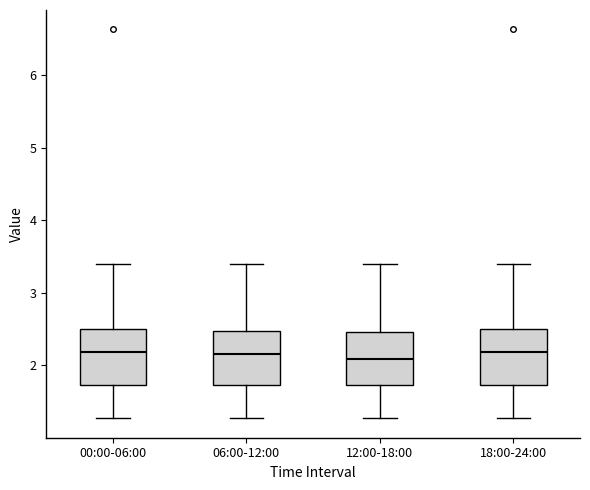

Reading left to right, read every box against the y-axis: the position of its median line, the range the box covers, and the ends of its whiskers. The values are not printed on the chart, so give them approximately, as read against the axis.

00:00-06:00: median 2.2, box 1.7 to 2.5, whiskers 1.3 to 3.4
06:00-12:00: median 2.2, box 1.7 to 2.5, whiskers 1.3 to 3.4
12:00-18:00: median 2.1, box 1.7 to 2.5, whiskers 1.3 to 3.4
18:00-24:00: median 2.2, box 1.7 to 2.5, whiskers 1.3 to 3.4